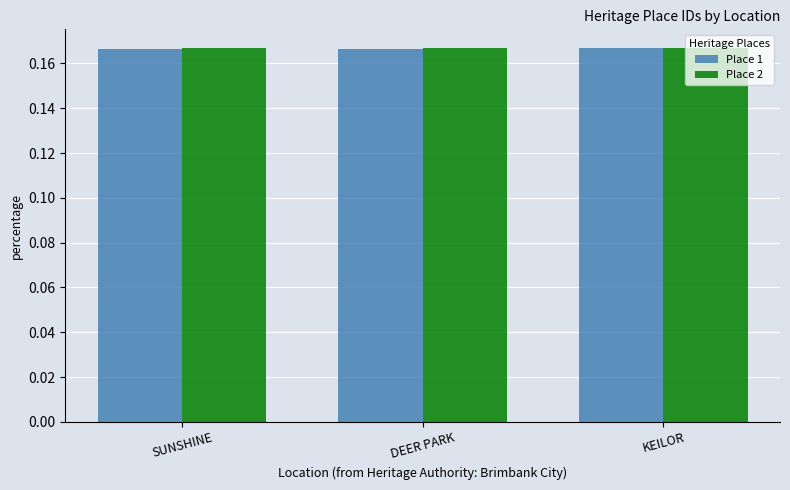

What is the sum of the Place 2 values at SUNSHINE and DEER PARK?

0.3